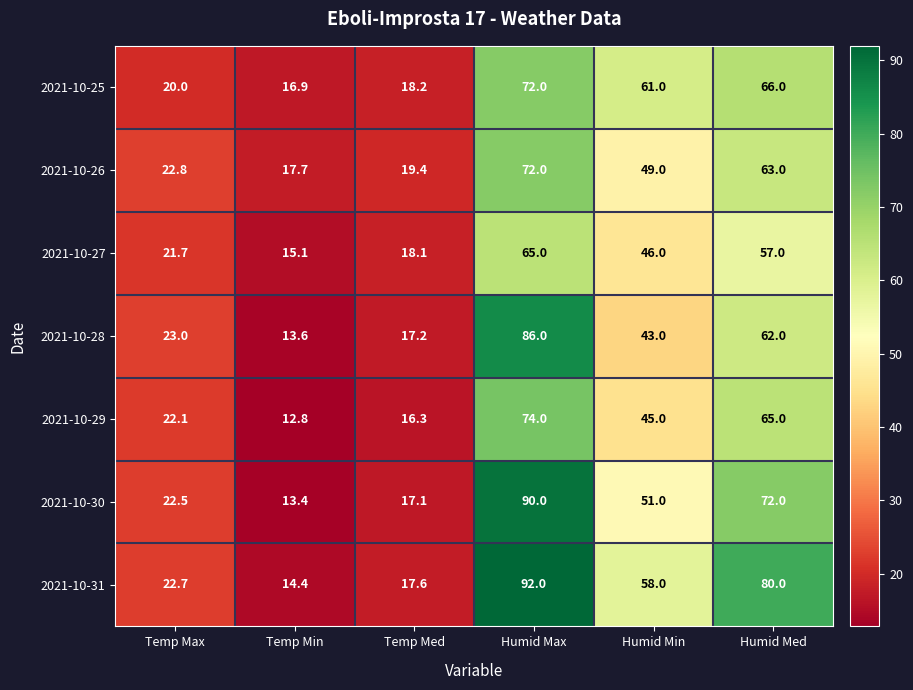

How many distinct data groups are displayed?

7